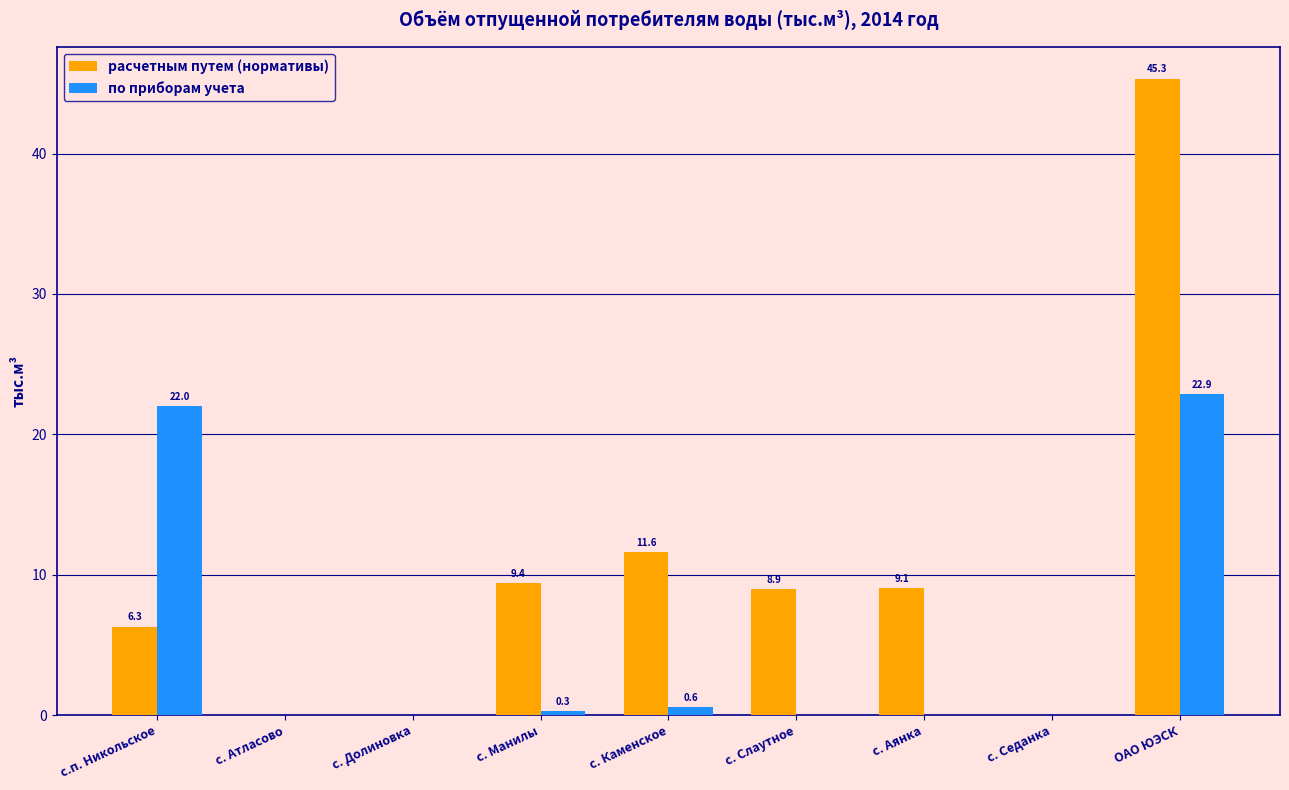

Reading left to right, what are all the values shown in this chart?

расчетным путем (нормативы): 6.3	0.0	0.0	9.4	11.6	8.9	9.1	0.0	45.3
по приборам учета: 22.0	0.0	0.0	0.3	0.6	0.0	0.0	0.0	22.9